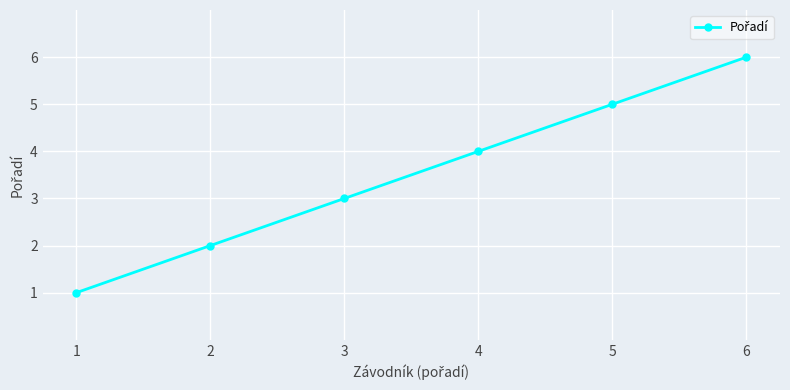

The value at 4 is 6. True or false?

False